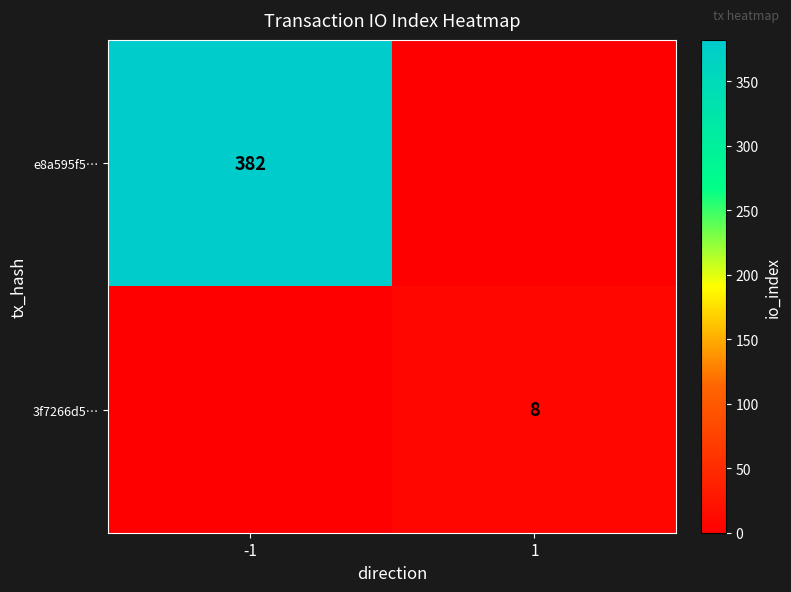

What is the total value across all series at 1?

8